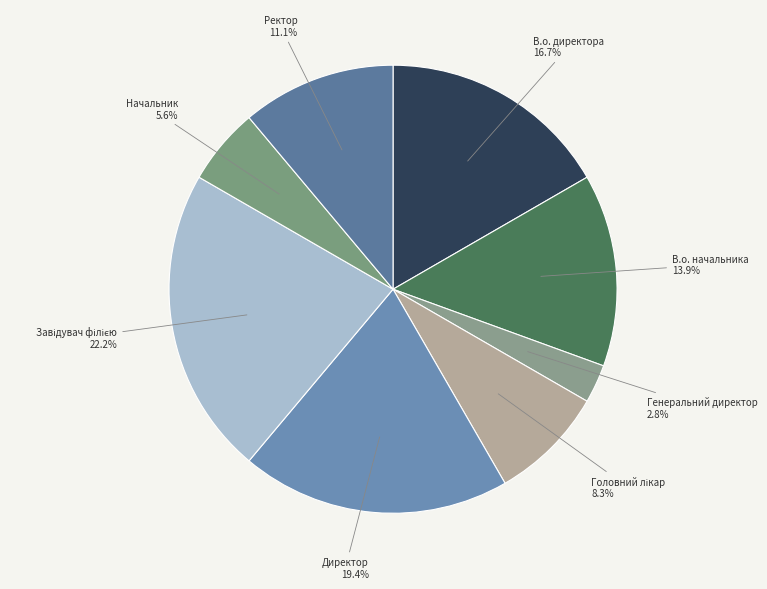

Count the number of slices in the pie.

8